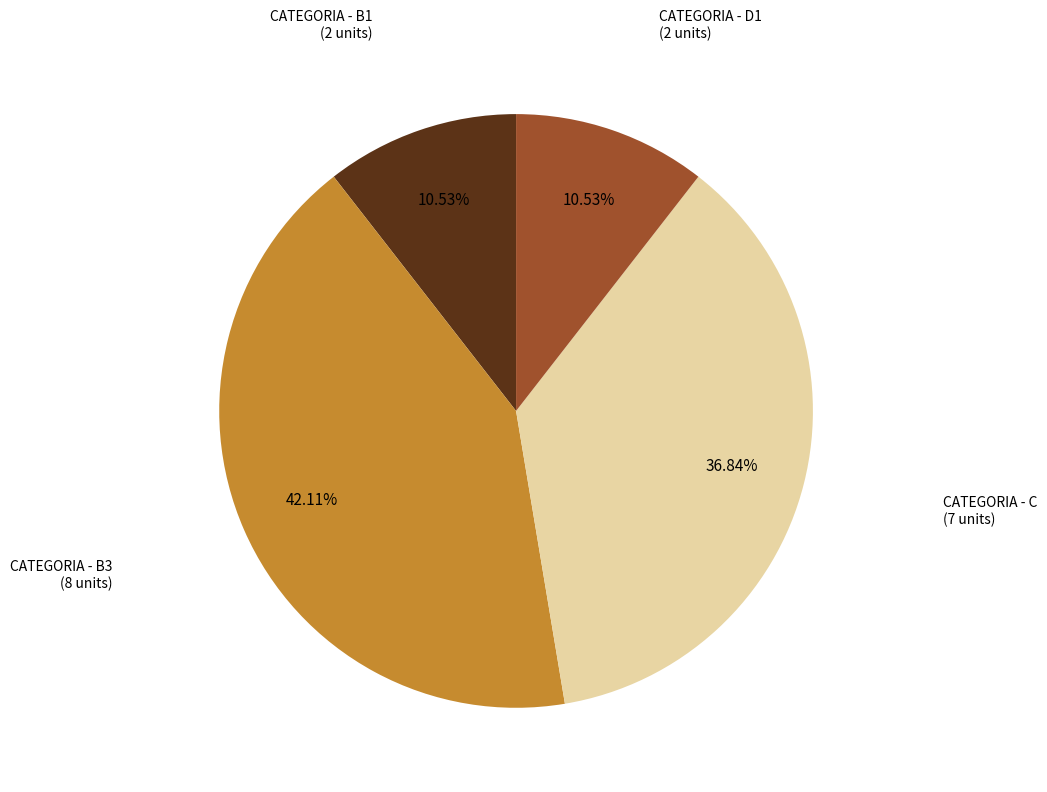

To the nearest percent, what is the average slice percentage?

25%